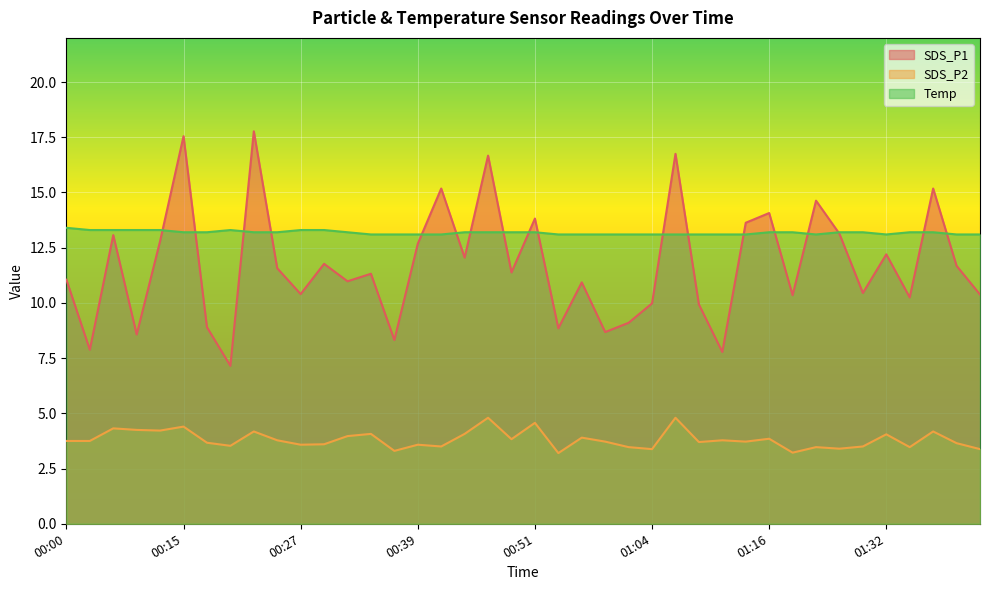

The value of SDS_P1 at 00:47 is 11.6. True or false?

False